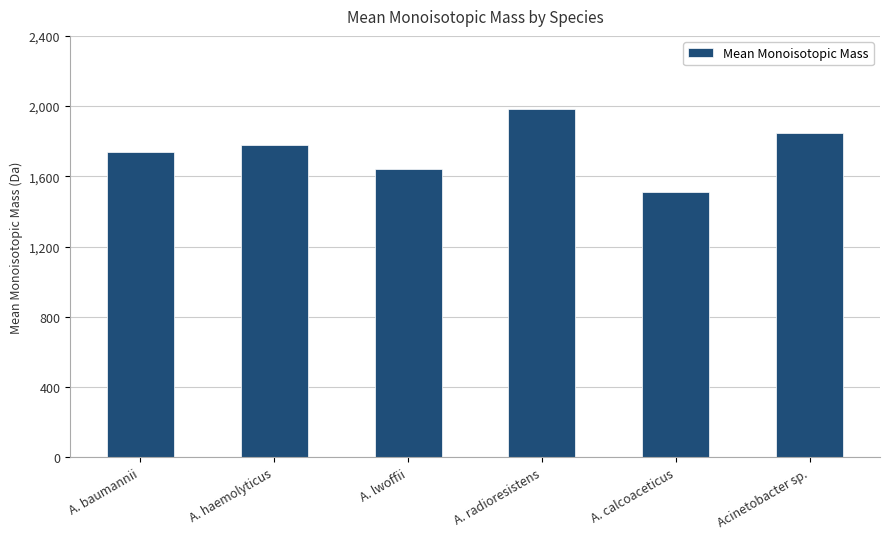

What is the ratio of the value at A. calcoaceticus to the value at A. radioresistens?

0.8